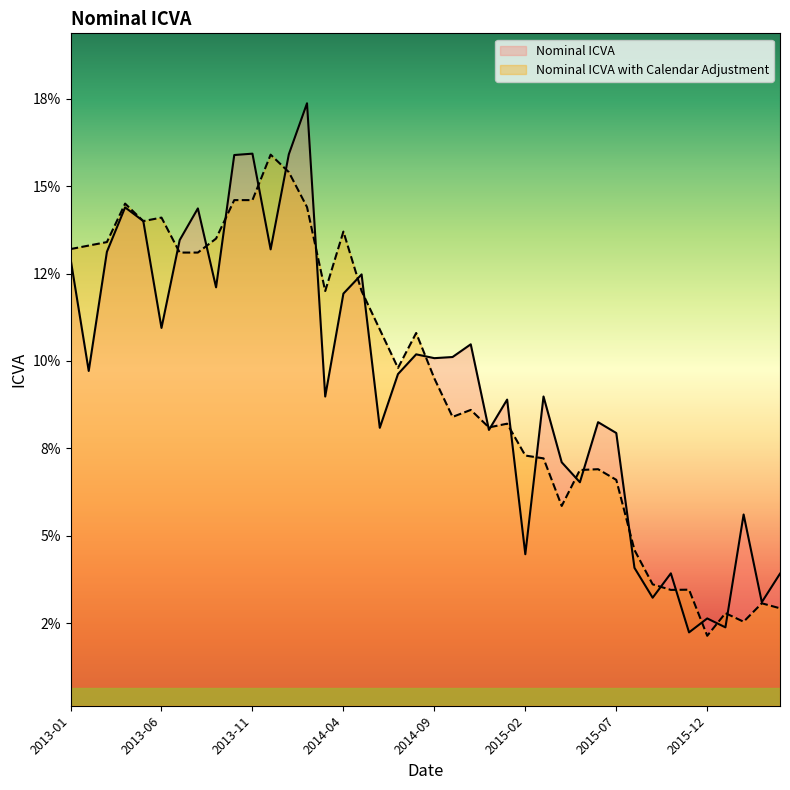

The Nominal ICVA series shows 0.1 at 2015-05. True or false?

True